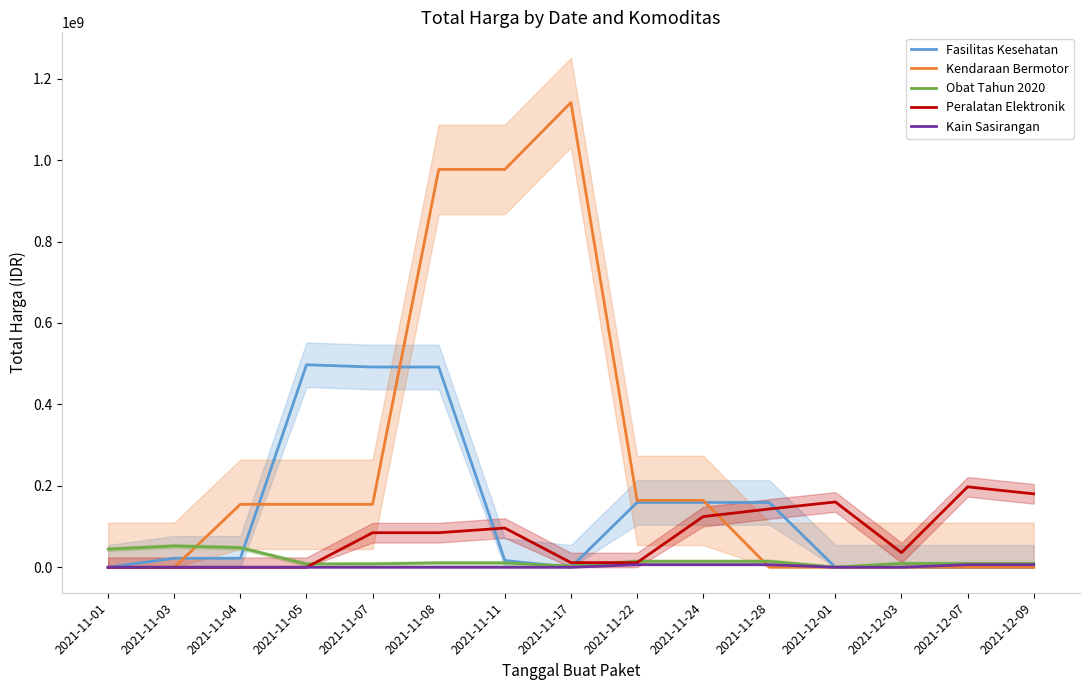

In Peralatan Elektronik, how many points are lower than both neighbors (excluding endpoints)?

1